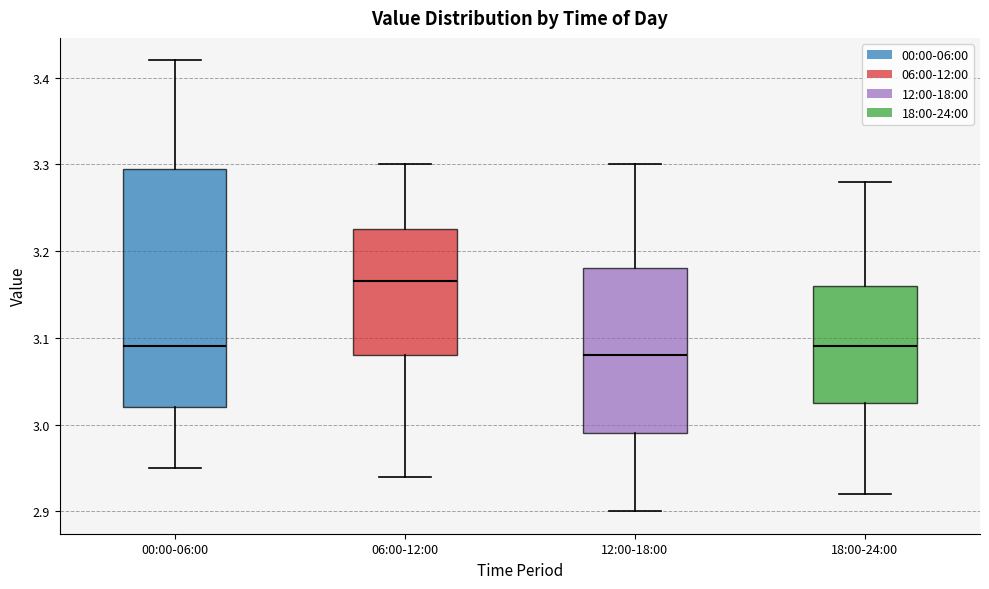

Reading left to right, transcribe this box plot: for each box, give where its median line is, the range the box spans, and where its two whiskers end, as read against the y-axis. The values are not printed on the chart, so give them approximately, as read against the axis.

00:00-06:00: median 3.09, box 3.02 to 3.30, whiskers 2.95 to 3.42
06:00-12:00: median 3.17, box 3.08 to 3.23, whiskers 2.94 to 3.30
12:00-18:00: median 3.08, box 2.99 to 3.18, whiskers 2.90 to 3.30
18:00-24:00: median 3.09, box 3.03 to 3.16, whiskers 2.92 to 3.28